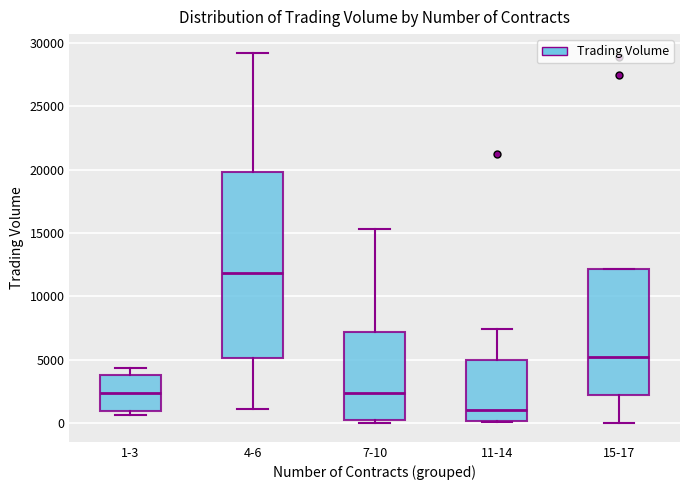

Reading left to right, transcribe this box plot: for each box, give where its median line is, the range the box spans, and where its two whiskers end, as read against the y-axis. The values are not printed on the chart, so give them approximately, as read against the axis.

1-3: median 2500, box 1000 to 4000, whiskers 500 to 4500
4-6: median 12000, box 5000 to 20000, whiskers 1000 to 29000
7-10: median 2500, box 500 to 7000, whiskers 0 to 15500
11-14: median 1000, box 0 to 5000, whiskers 0 to 7500
15-17: median 5500, box 2000 to 12000, whiskers 0 to 12000